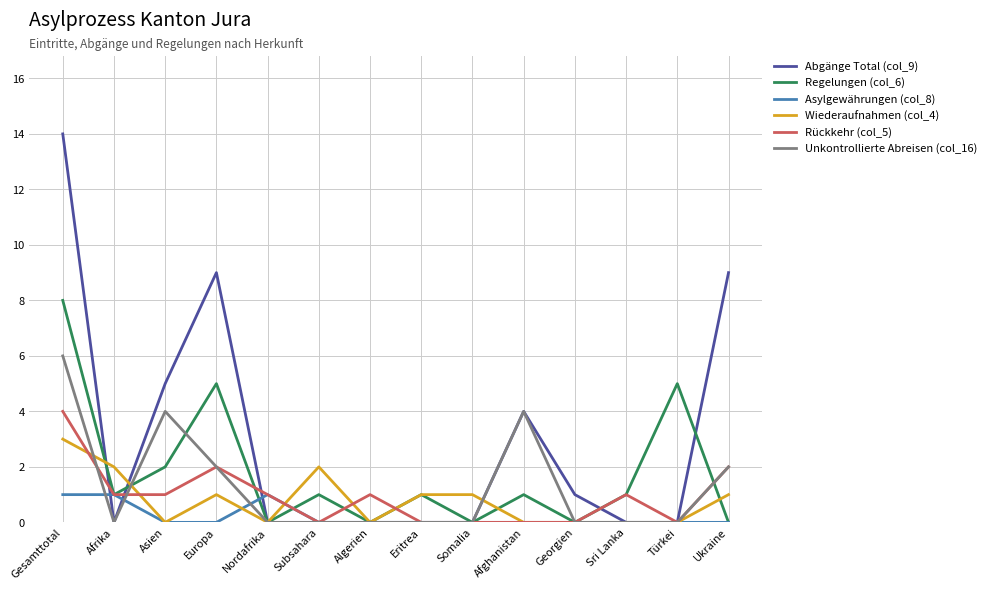

What is the spread (max minus min) of values at Türkei?

5